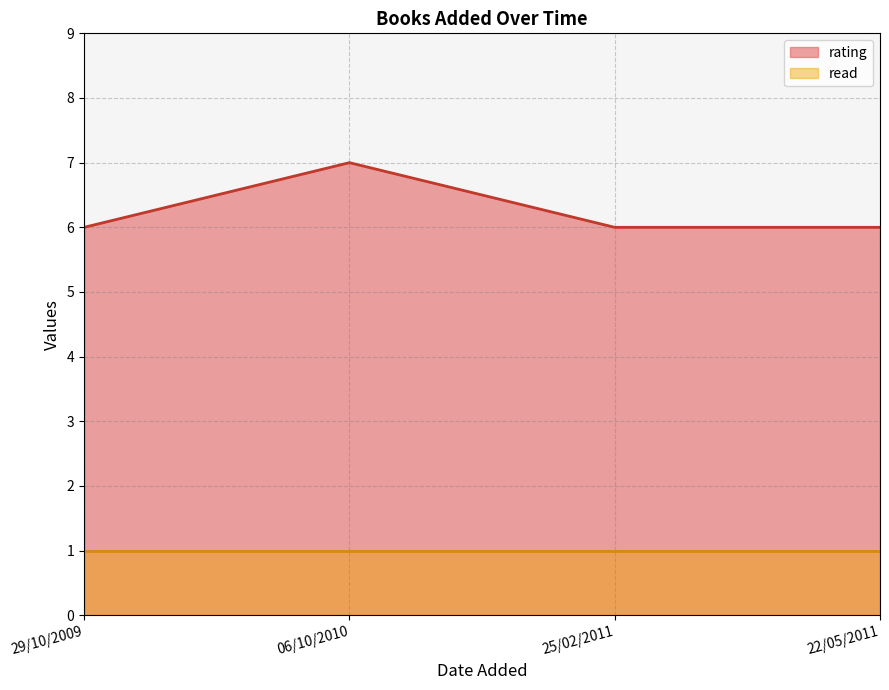

Count the values in the range 6 to 7.

4